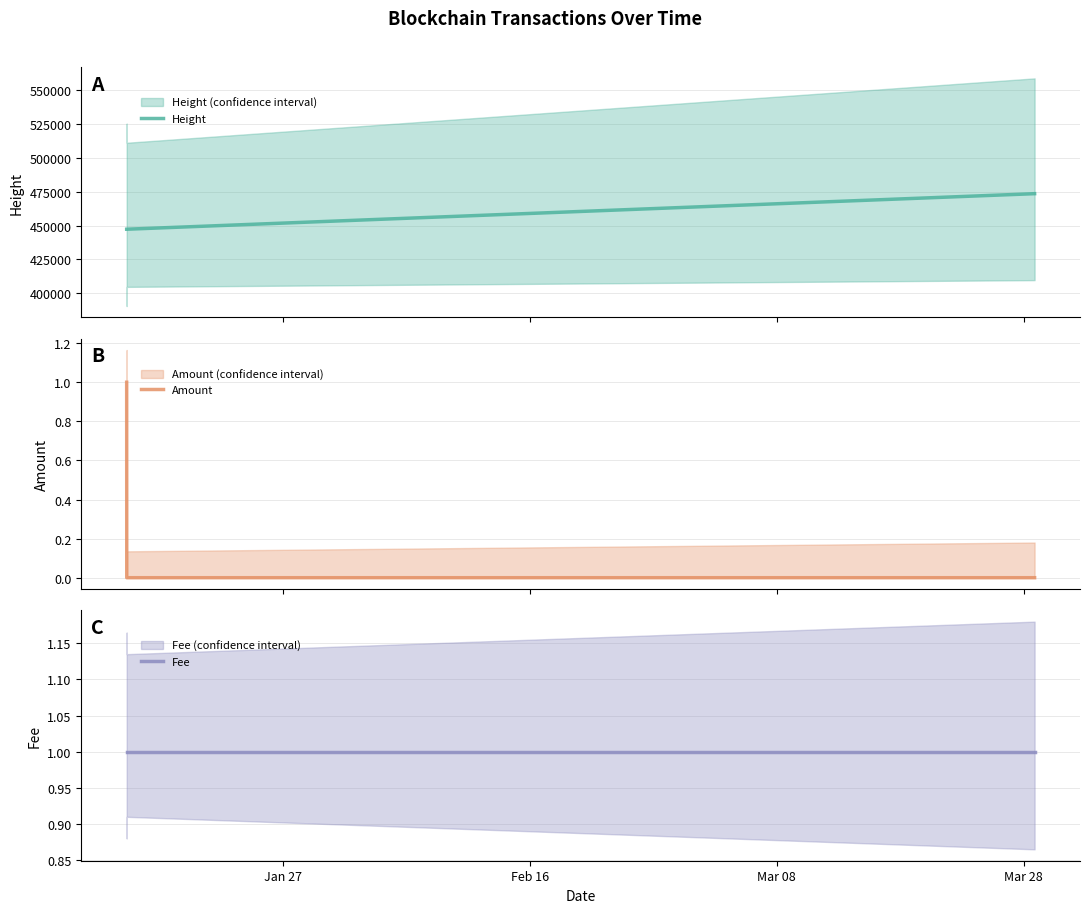

At how many categories does at least one series exceed 172944?

3